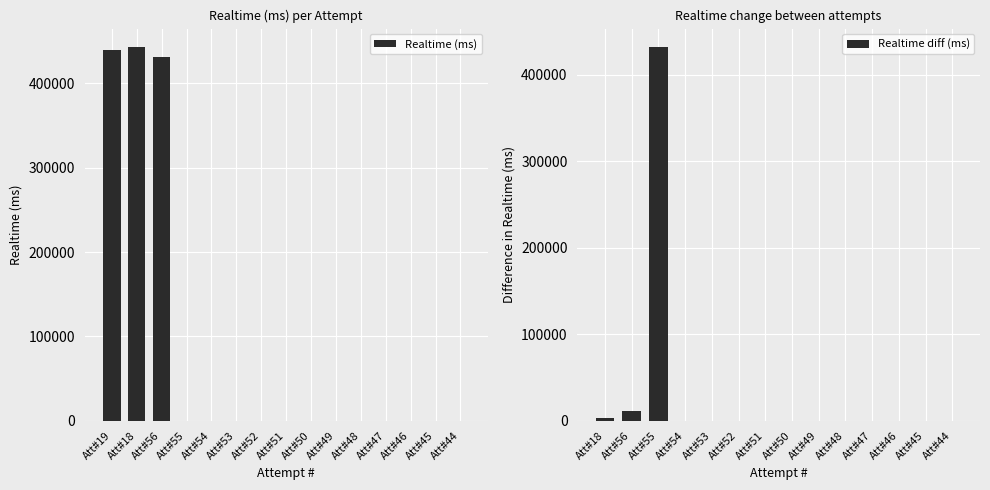

At which label is the value closest to 221446?

56